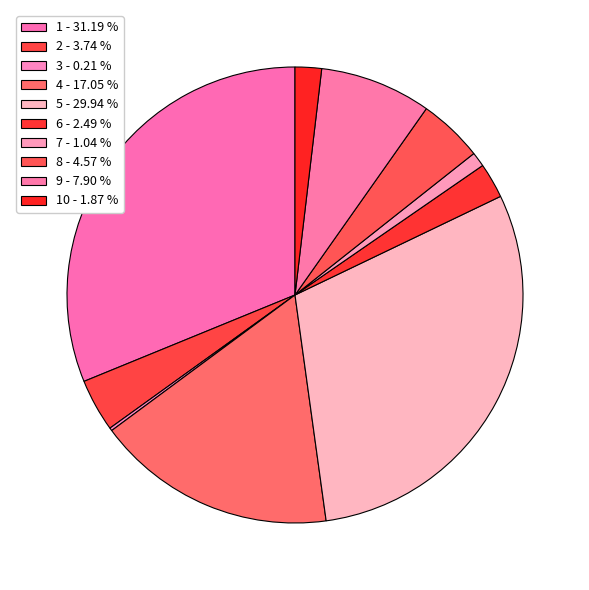

What is the smallest slice in the pie chart?

3